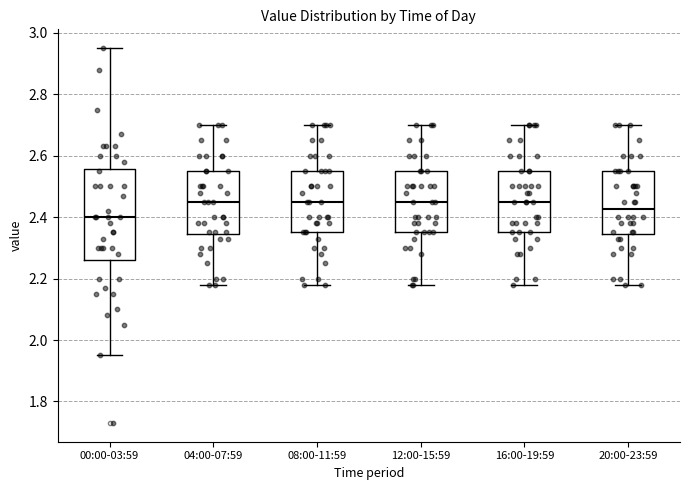

Which box is the tallest, from its lower edge to its upper edge?

00:00-03:59